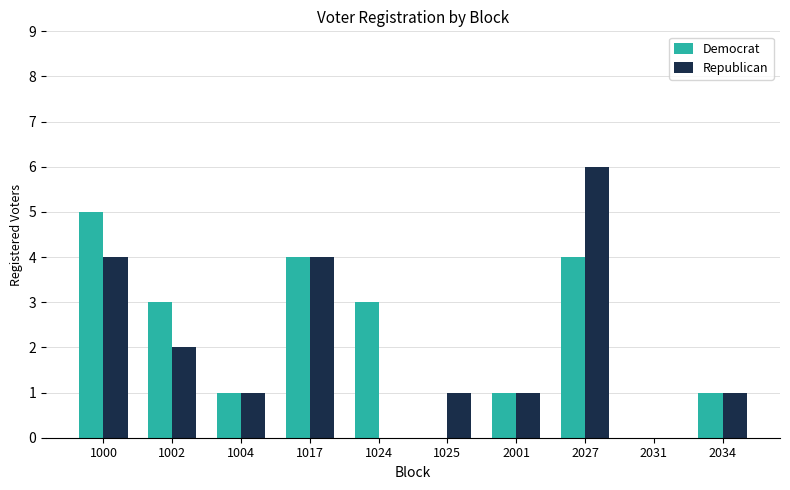

What are all the series names shown in the legend?

Democrat, Republican